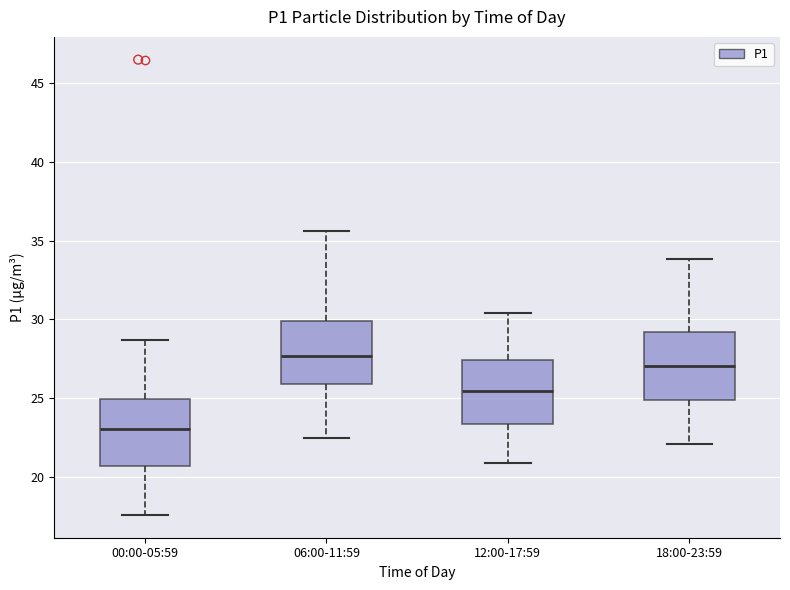

Reading left to right, read every box against the y-axis: the position of its median line, the range the box covers, and the ends of its whiskers. The values are not printed on the chart, so give them approximately, as read against the axis.

00:00-05:59: median 23.0, box 20.5 to 25.0, whiskers 17.5 to 28.5
06:00-11:59: median 27.5, box 26.0 to 30.0, whiskers 22.5 to 35.5
12:00-17:59: median 25.5, box 23.5 to 27.5, whiskers 21.0 to 30.5
18:00-23:59: median 27.0, box 25.0 to 29.0, whiskers 22.0 to 34.0